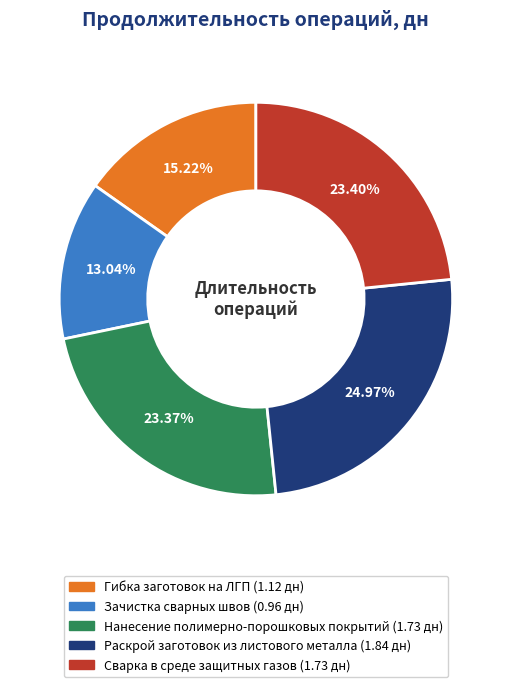

Which slice is the largest?

Раскрой заготовок из листового металла